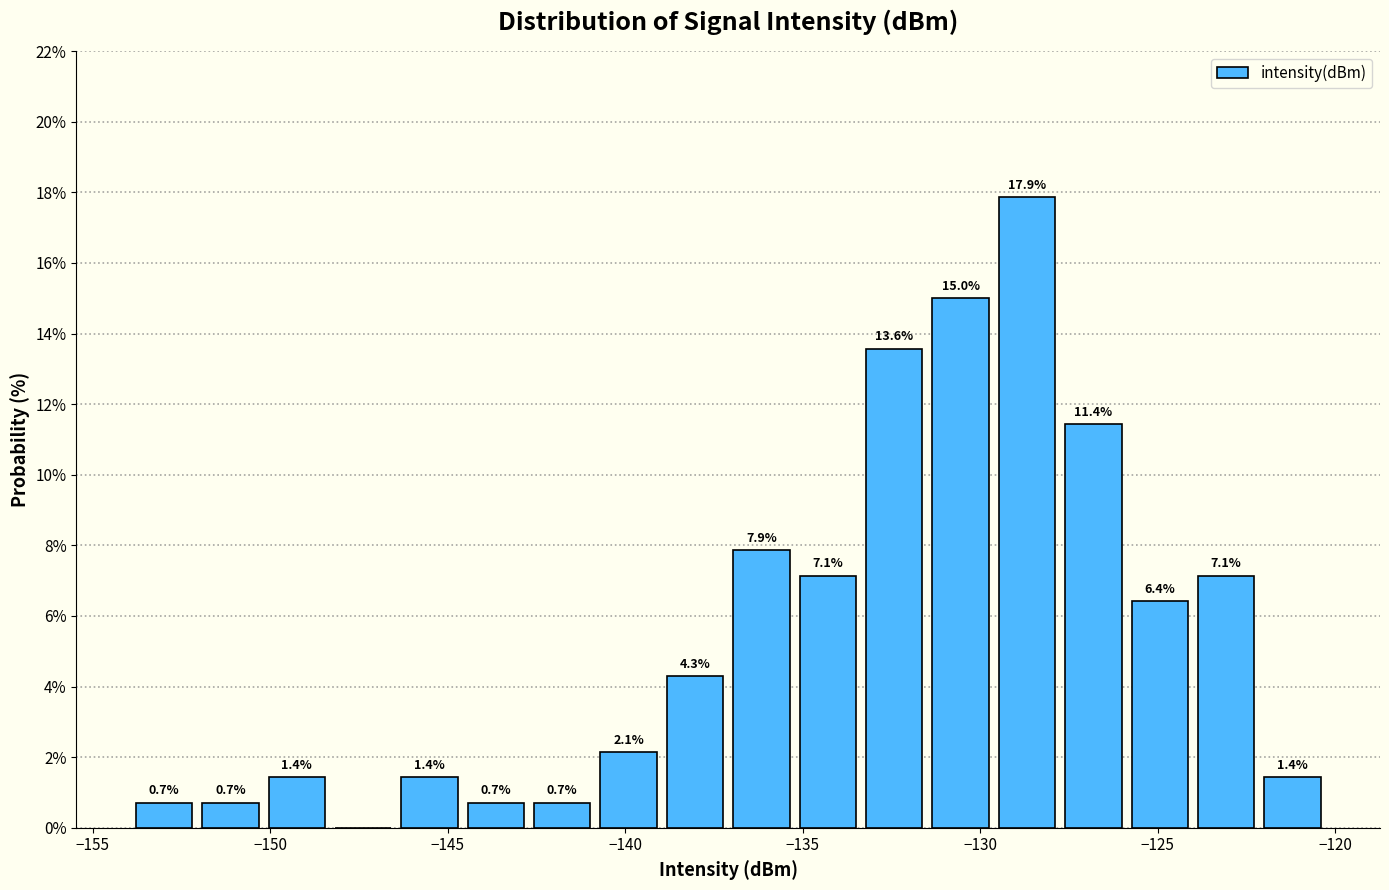

Read against the x-axis, roughly where is the centre of the tallest bar?

-128.5